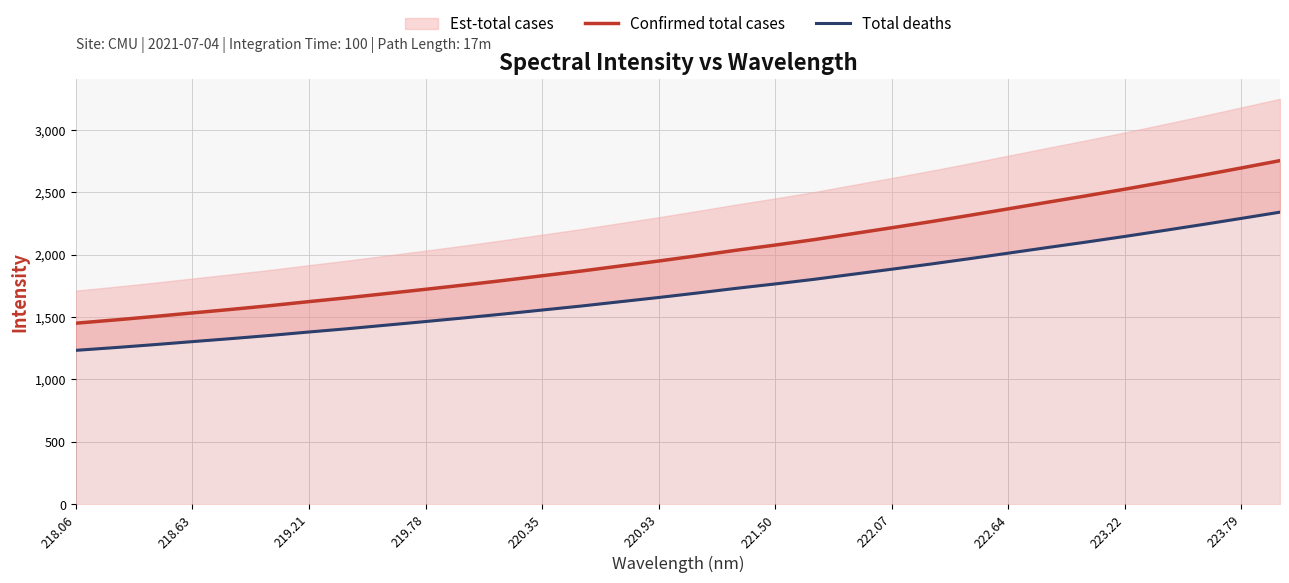

What is the minimum value for Confirmed total cases?

1450.3